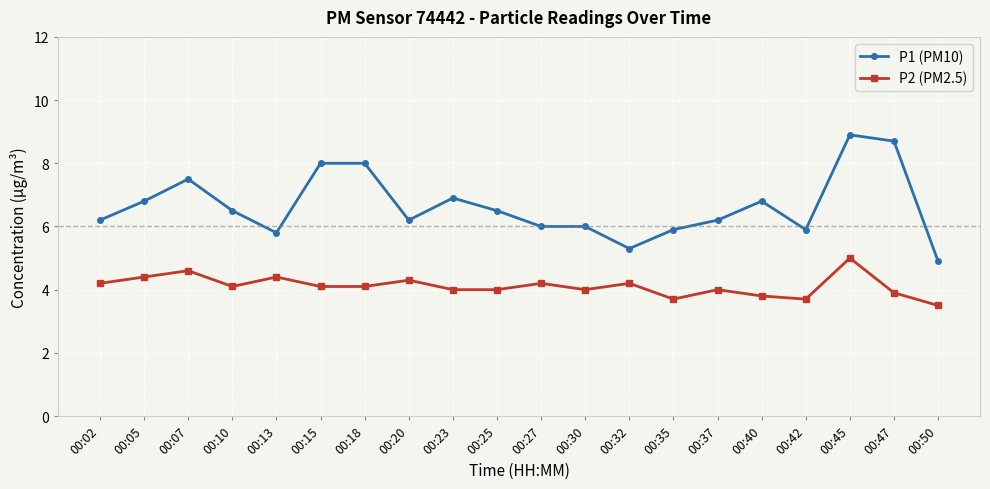

What is the sum of all P2 (PM2.5) values?

82.2